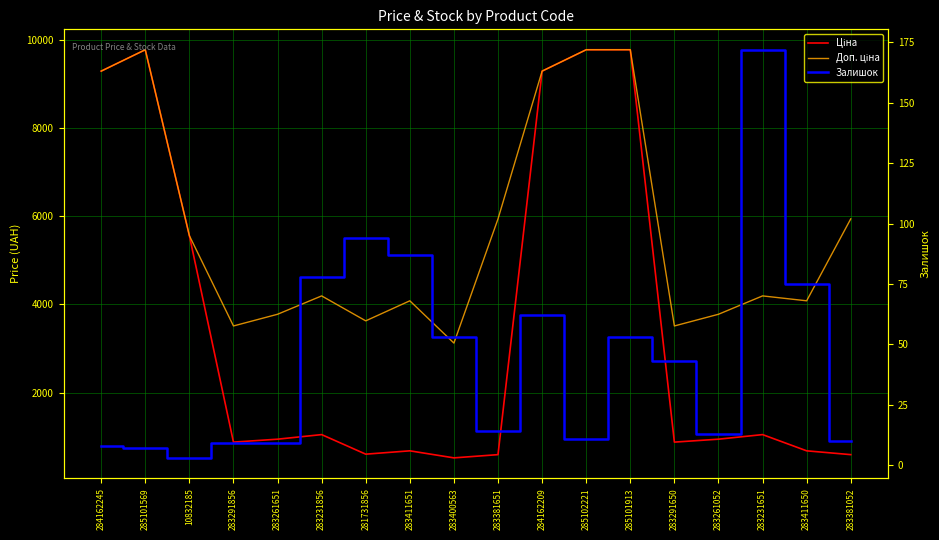

List the series in order of their overall mean, highest first.

Доп. ціна, Ціна, Залишок